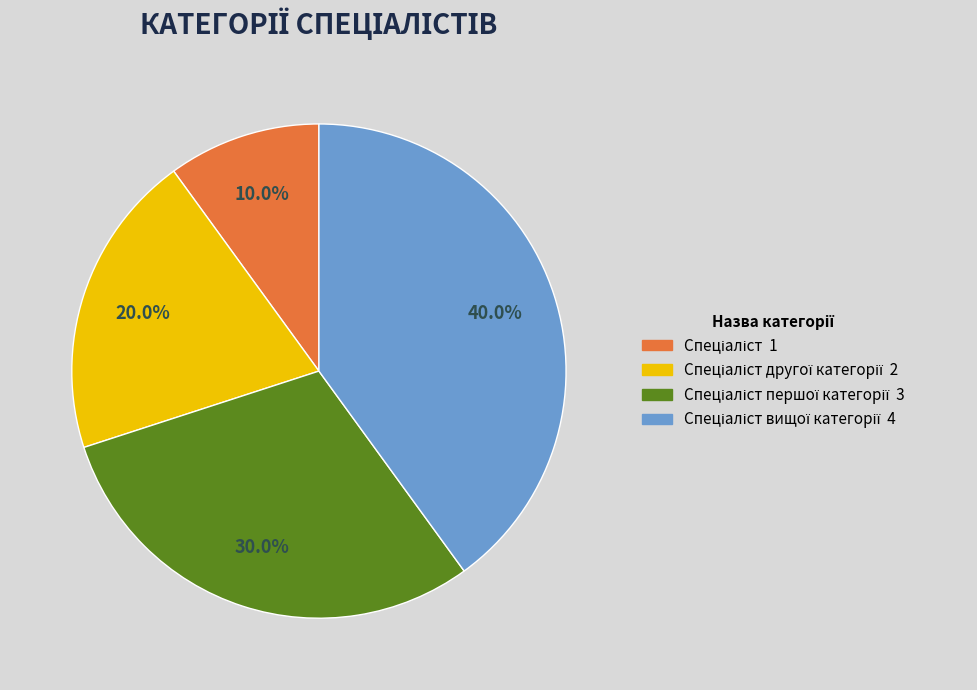

Does any single category account for the majority?

No